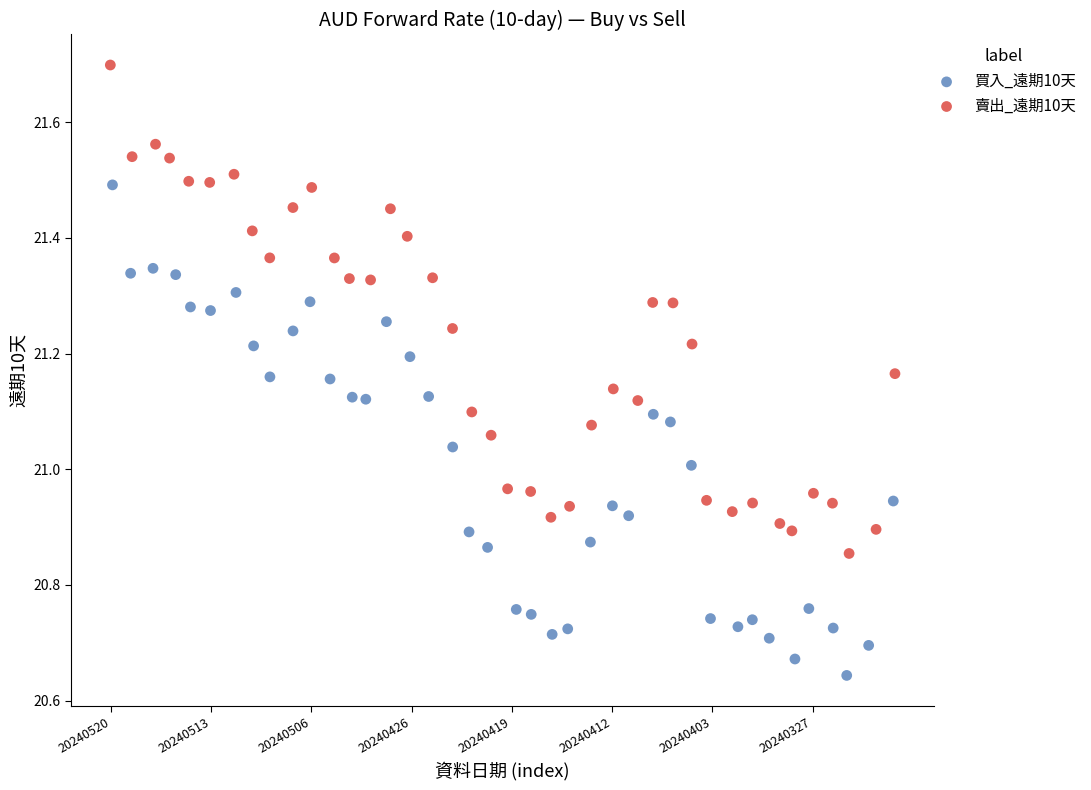

Which series reaches the minimum Y coordinate?

買入_遠期10天